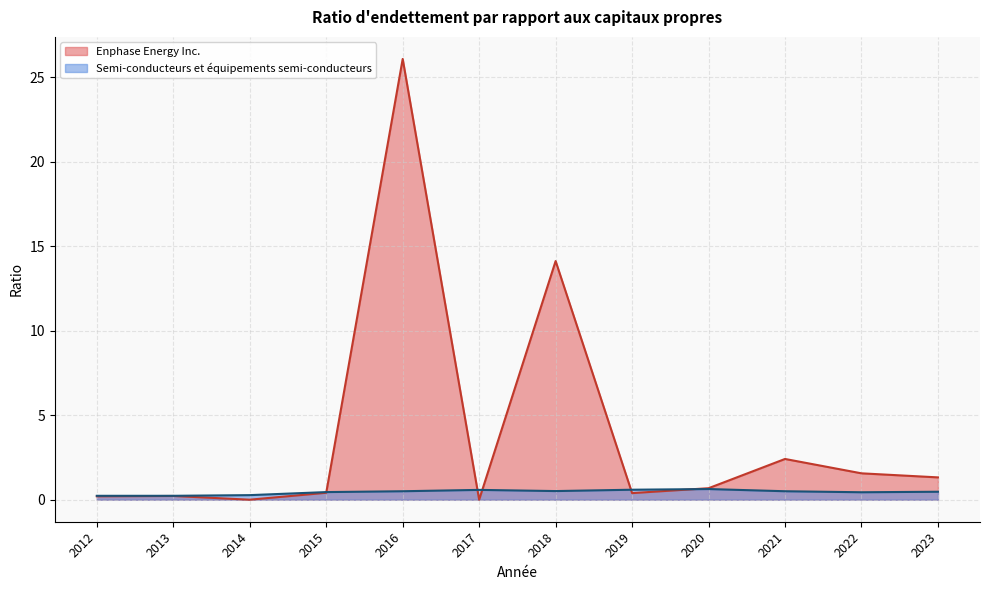

Which label corresponds to the largest value in the chart?

2016